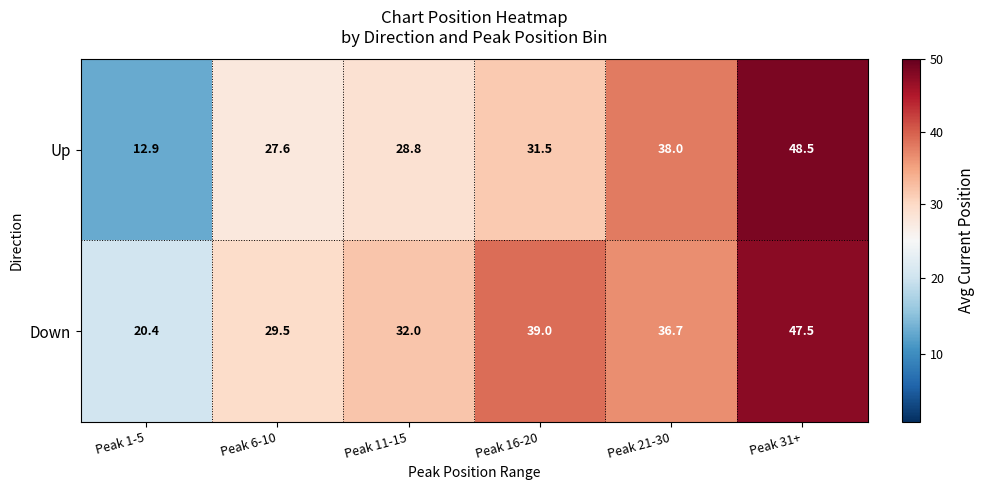

Reading right to left, what are all the values shown in this chart?

Up: Peak 31+=48.5	Peak 21-30=38.0	Peak 16-20=31.5	Peak 11-15=28.8	Peak 6-10=27.6	Peak 1-5=12.9
Down: Peak 31+=47.5	Peak 21-30=36.7	Peak 16-20=39.0	Peak 11-15=32.0	Peak 6-10=29.5	Peak 1-5=20.4